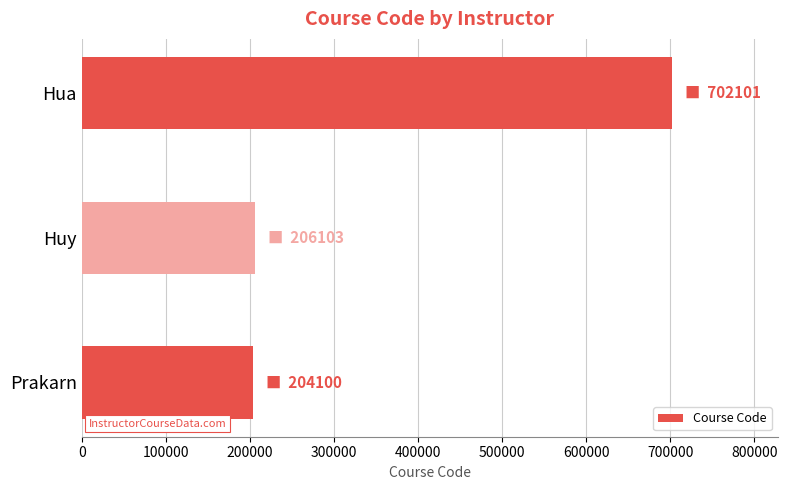

At which label is the value closest to 453100?

Huy